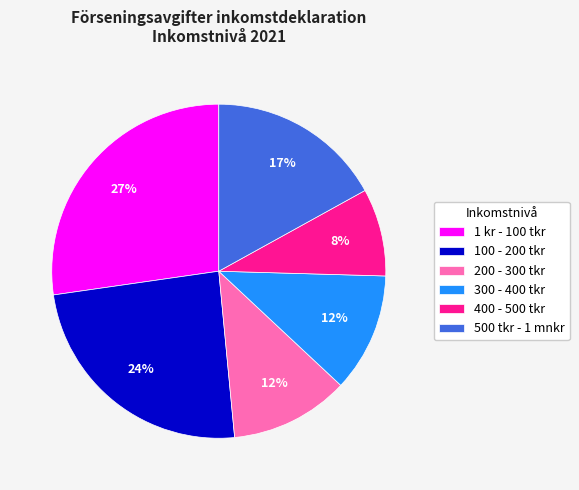

Which slice is the largest?

1 kr - 100 tkr